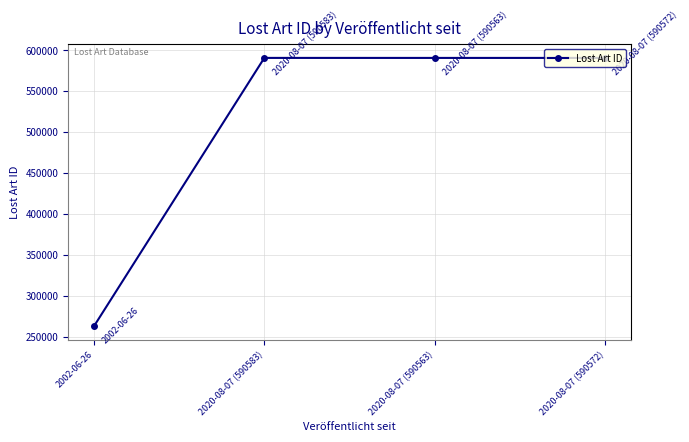

What position from the left is 2020-08-07 (590563)?

3